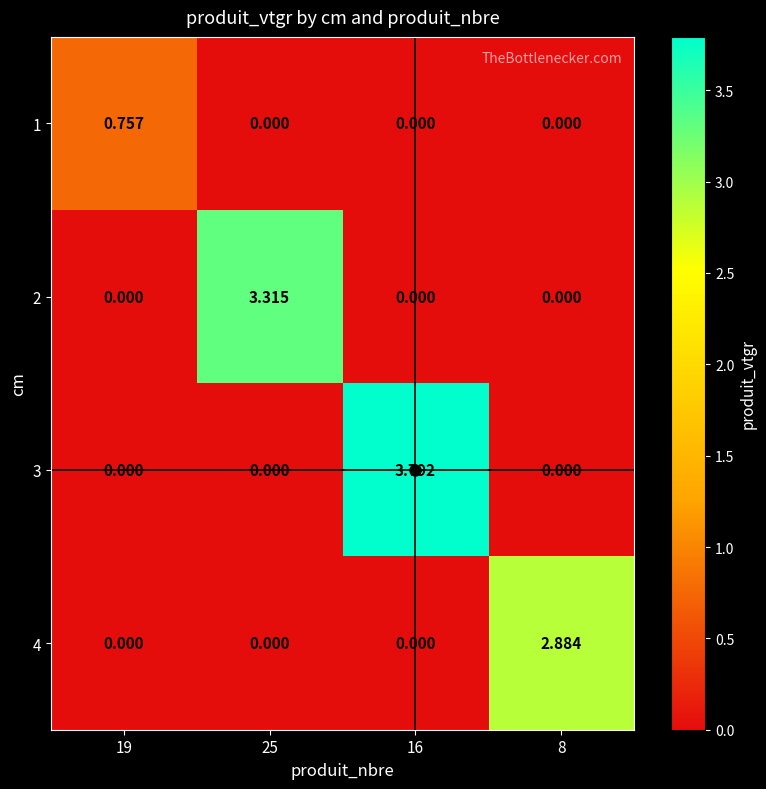

Is the value of 4 at 8 greater than the value of 1 at 16?

Yes